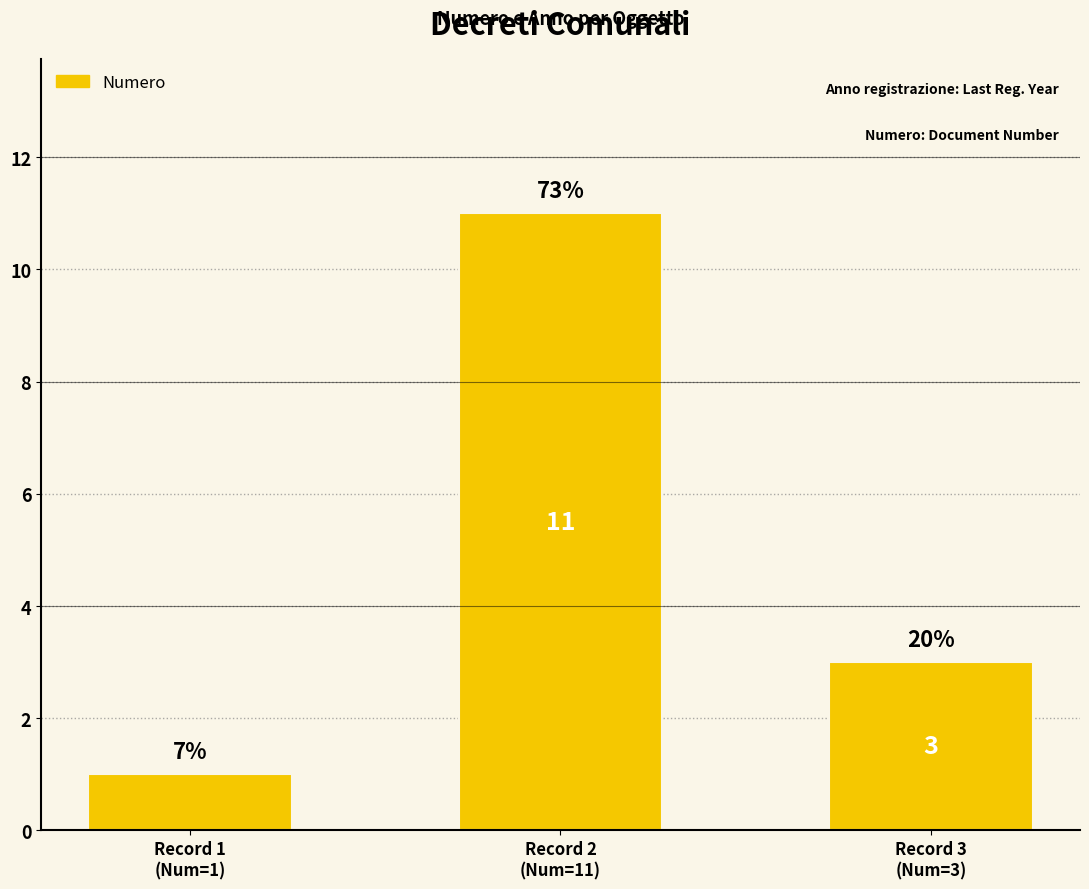

Rank the categories by value from lowest to highest.

Record 1
(Num=1), Record 3
(Num=3), Record 2
(Num=11)